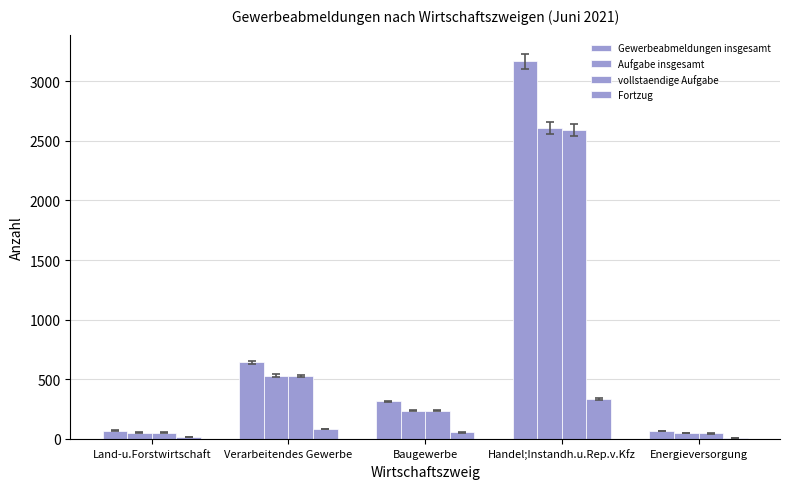

What position from the right is Baugewerbe?

3